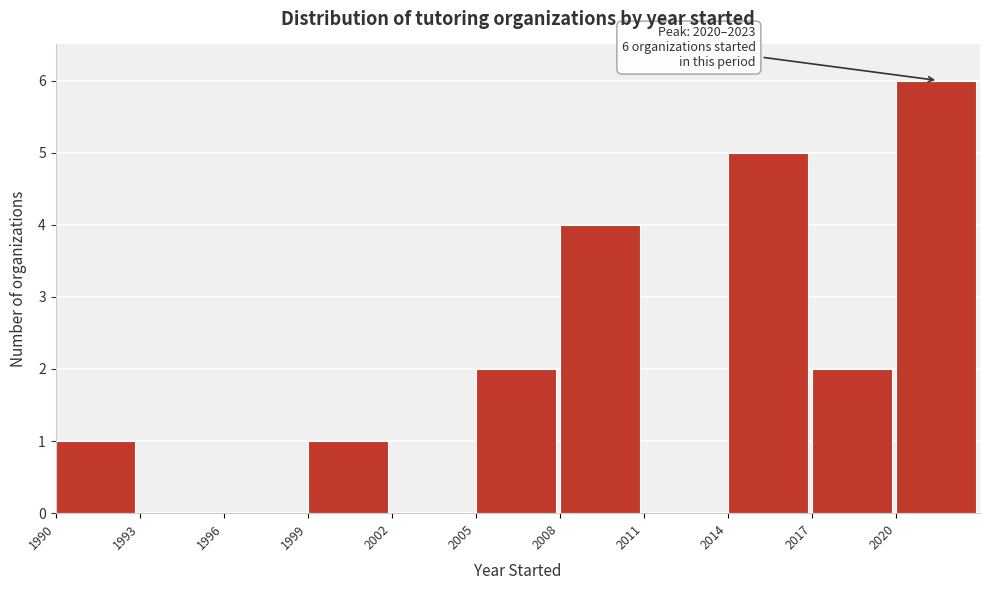

Which range on the x-axis has the tallest bar?

2020 to 2023